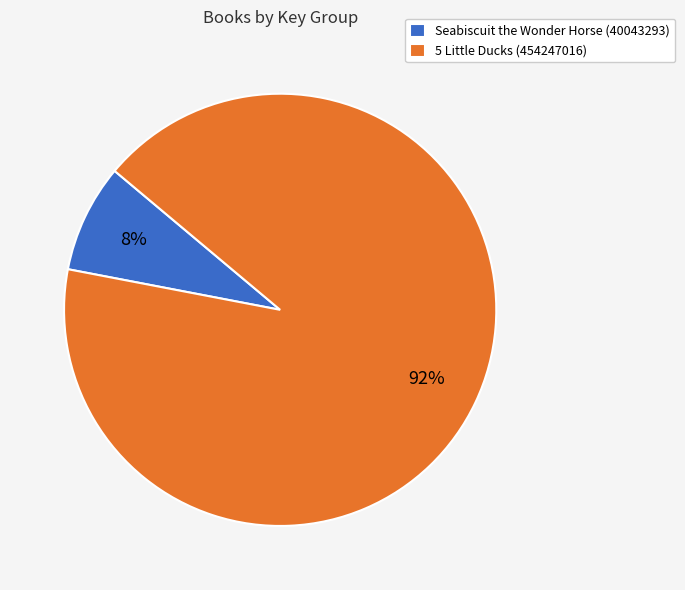

Is it true that 5 Little Ducks (454247016) is 92% of the pie?

True